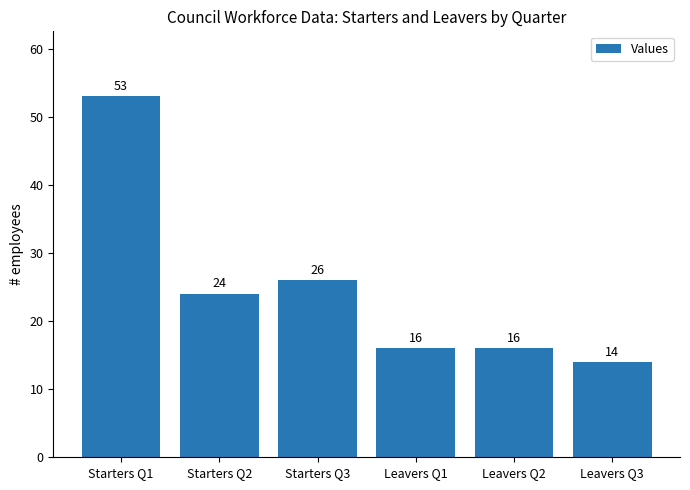

What is the label of the 6th bar from the left?

Leavers Q3